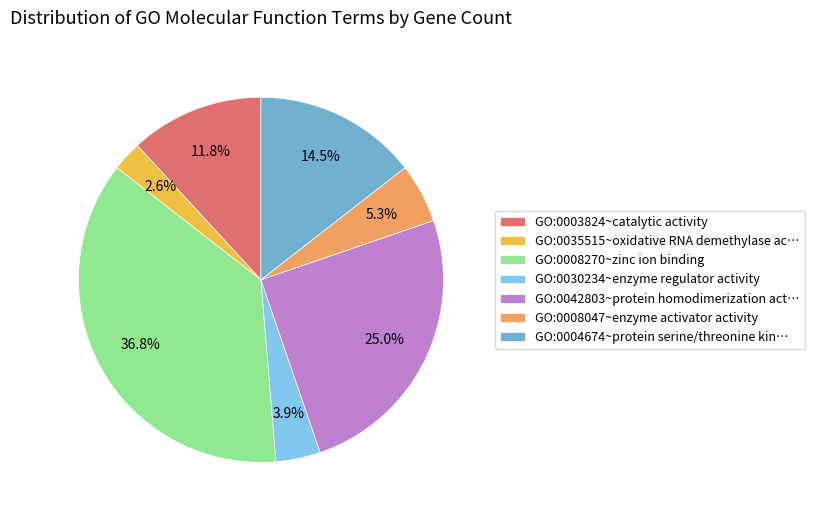

Which category has the smallest portion of the pie?

GO:0035515~oxidative RNA demethylase ac…